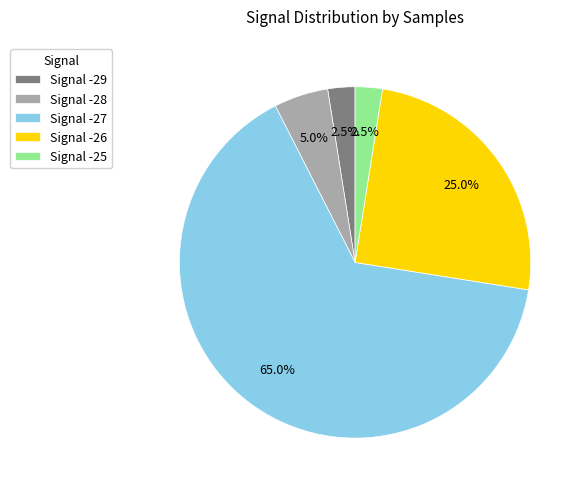

Does any single category account for the majority?

Yes